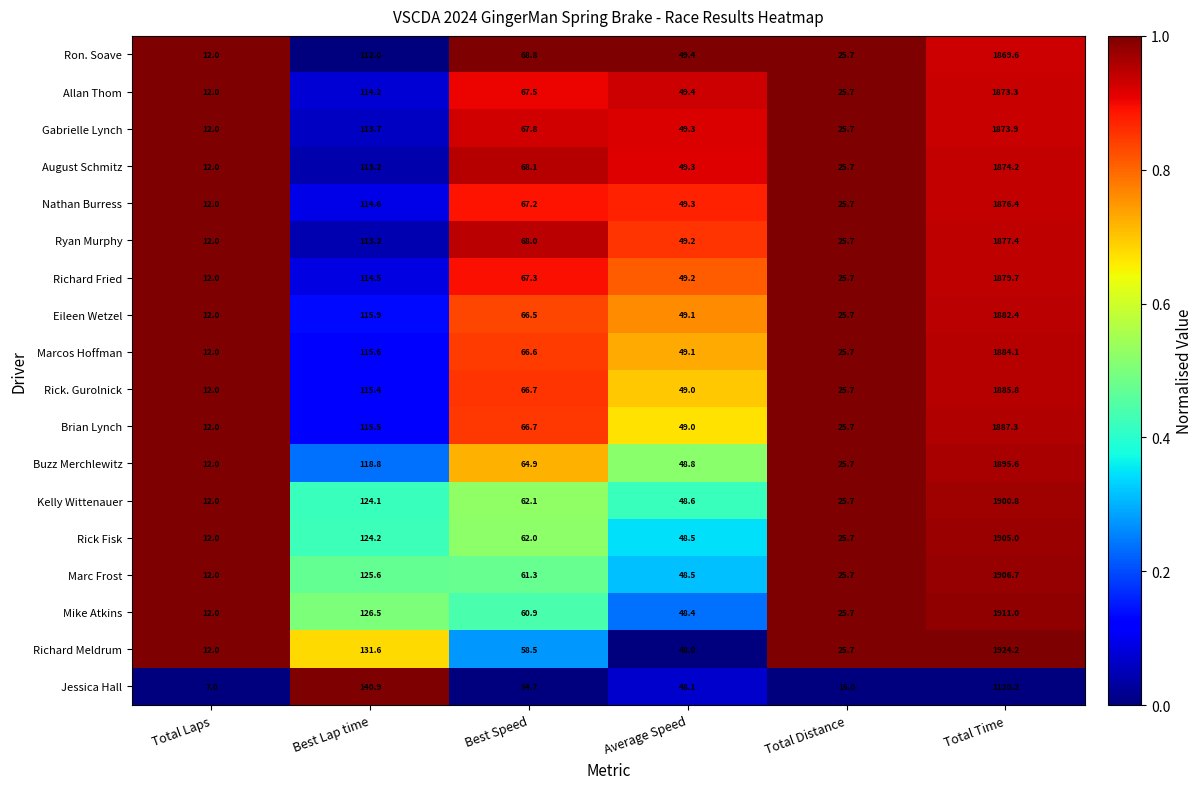

What is the difference between the maximum and minimum values in the Brian Lynch series?

1875.3